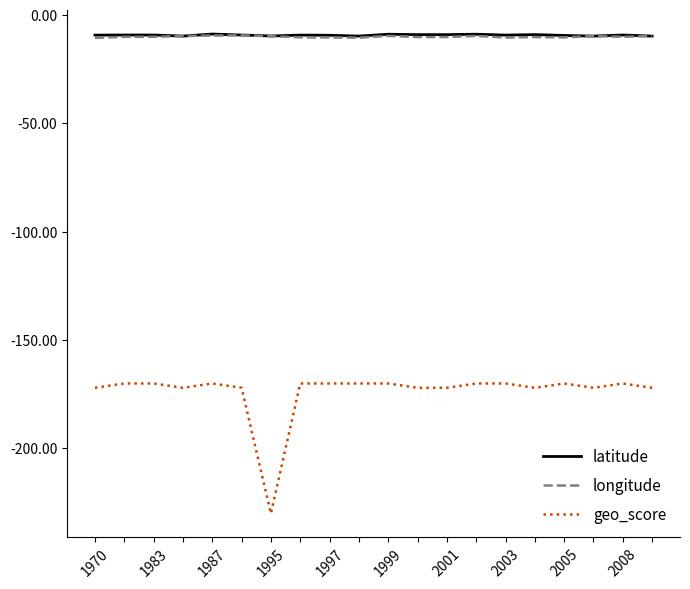

True or false: latitude and geo_score intersect in this chart.

False